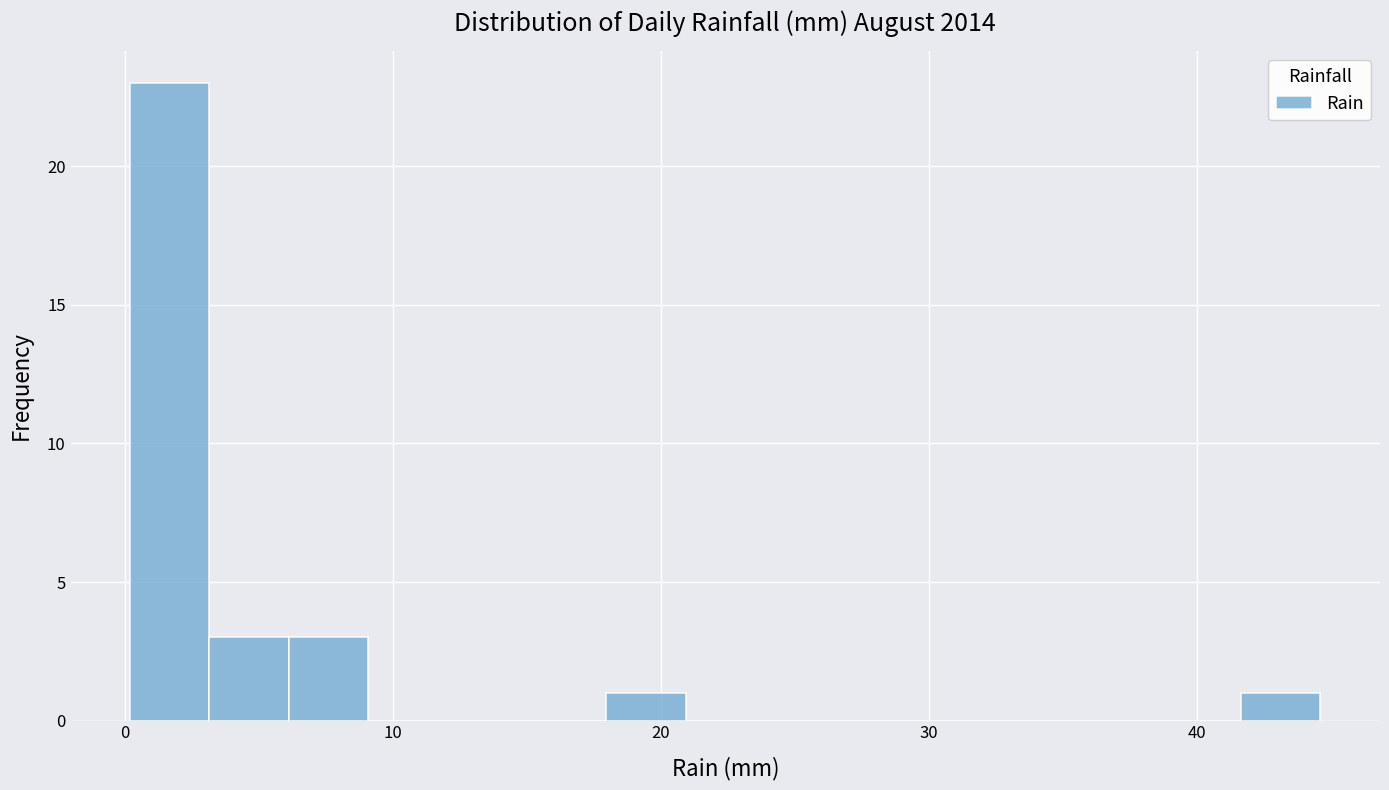

Around what value on the x-axis is the tallest bar? Give the approximate position of its centre, as read against the axis.

2